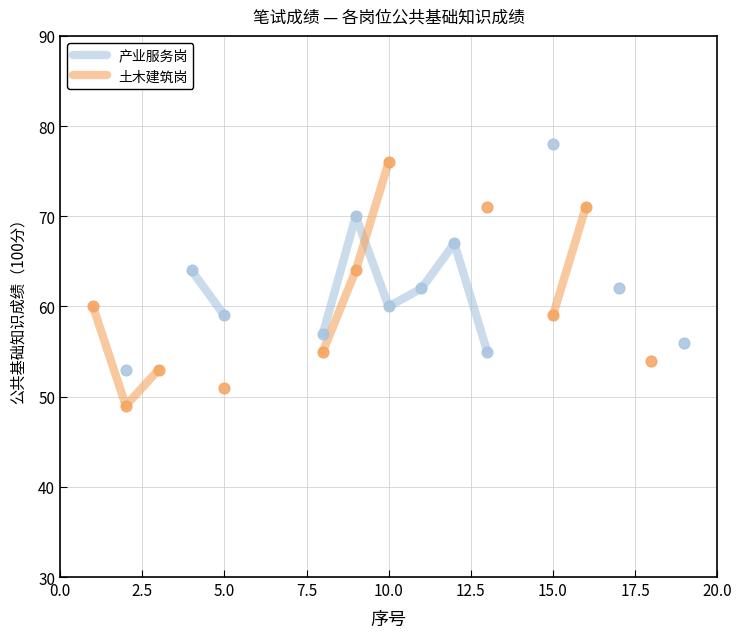

Which series contains the lowest Y value?

土木建筑岗